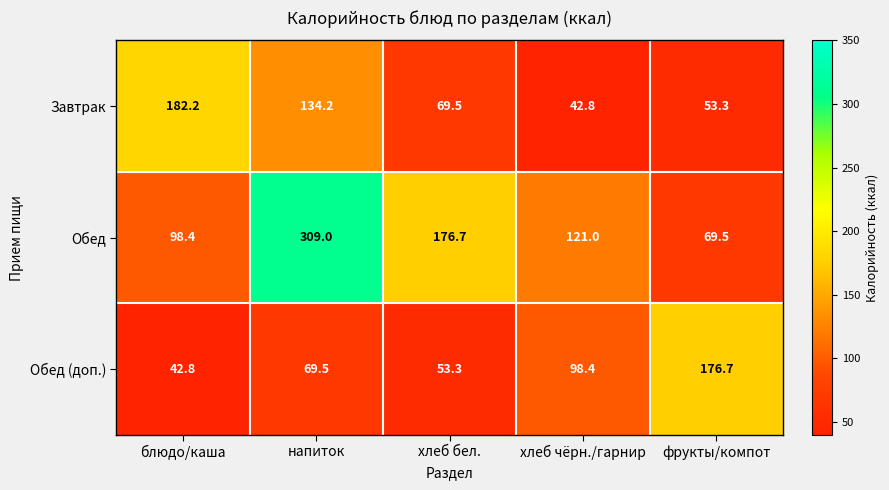

How many values in the Обед series are below 121?

2